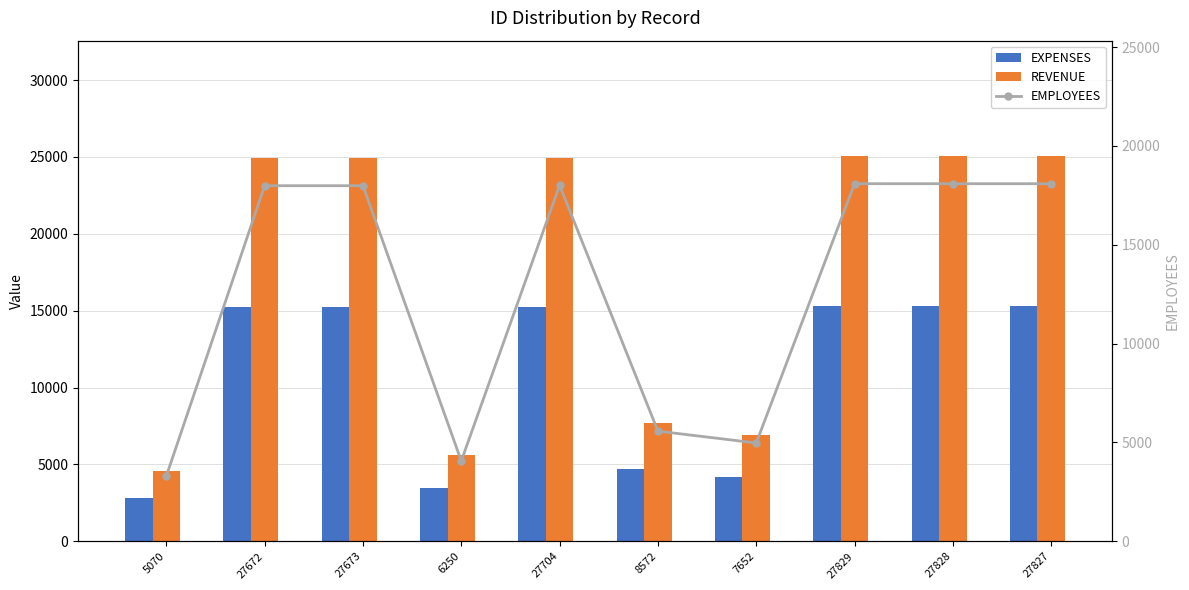

Rank the series at 7652 from highest to lowest value.

REVENUE, EMPLOYEES, EXPENSES